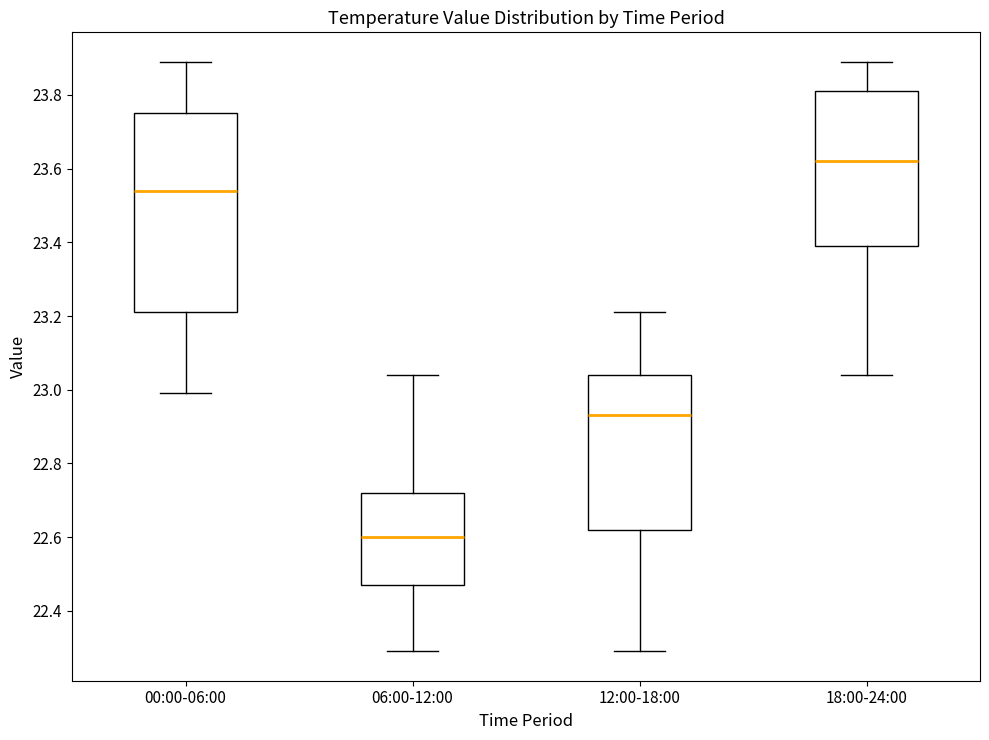

Where is the upper edge of the box for 06:00-12:00 on the y-axis? The values are not printed on the chart, so give them approximately, as read against the axis.

22.72